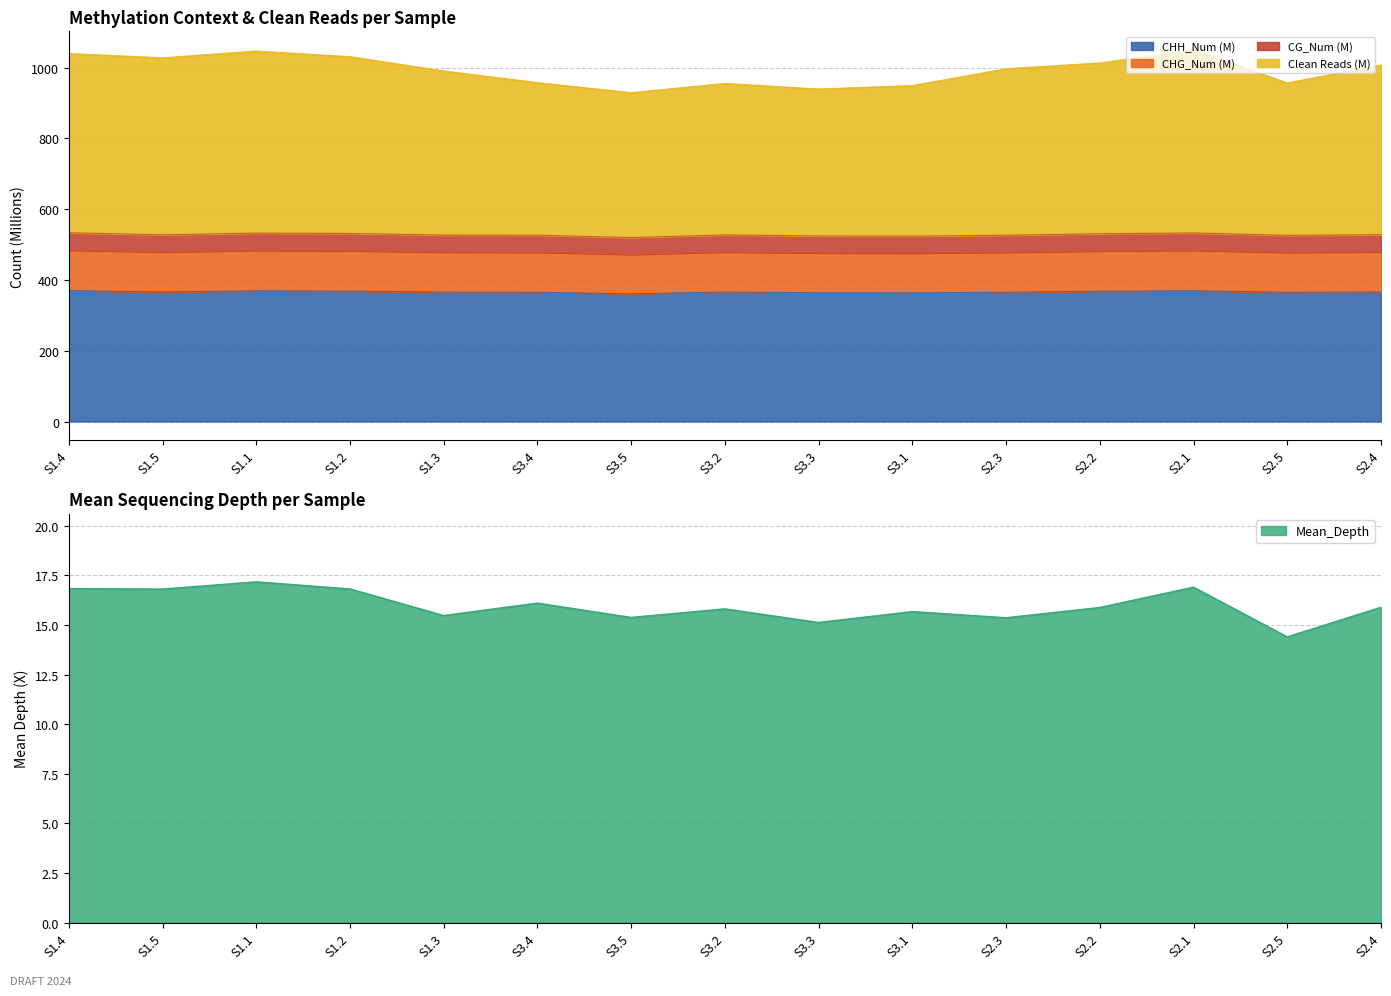

The value of CHG_Num at S2.5 is 478.0. True or false?

True